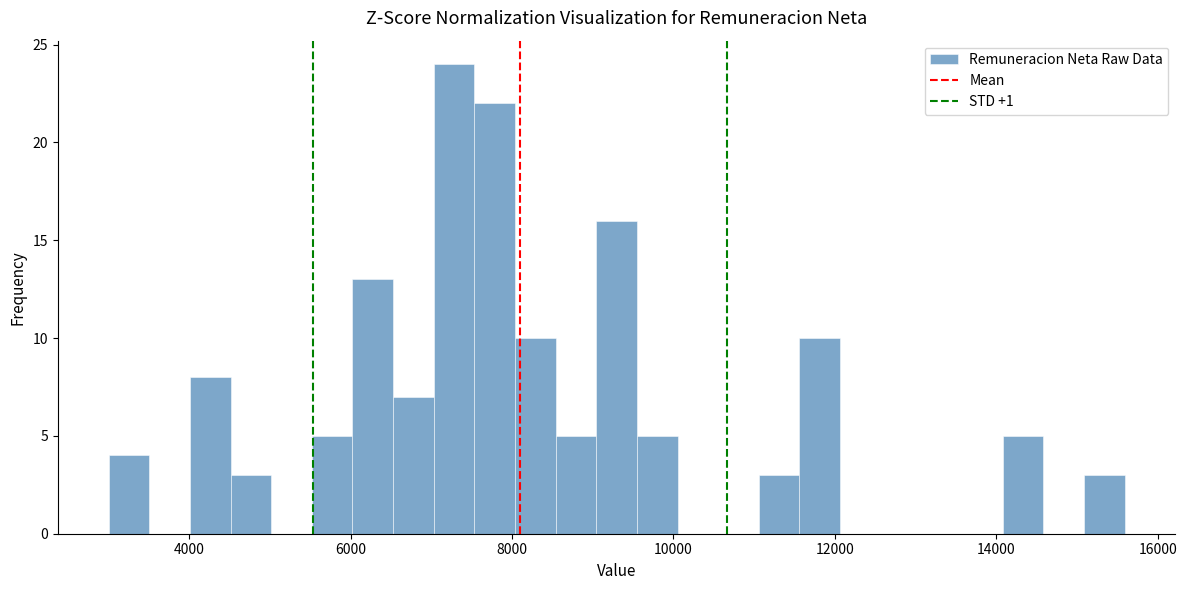

Read against the x-axis, roughly where is the centre of the tallest bar?

7200